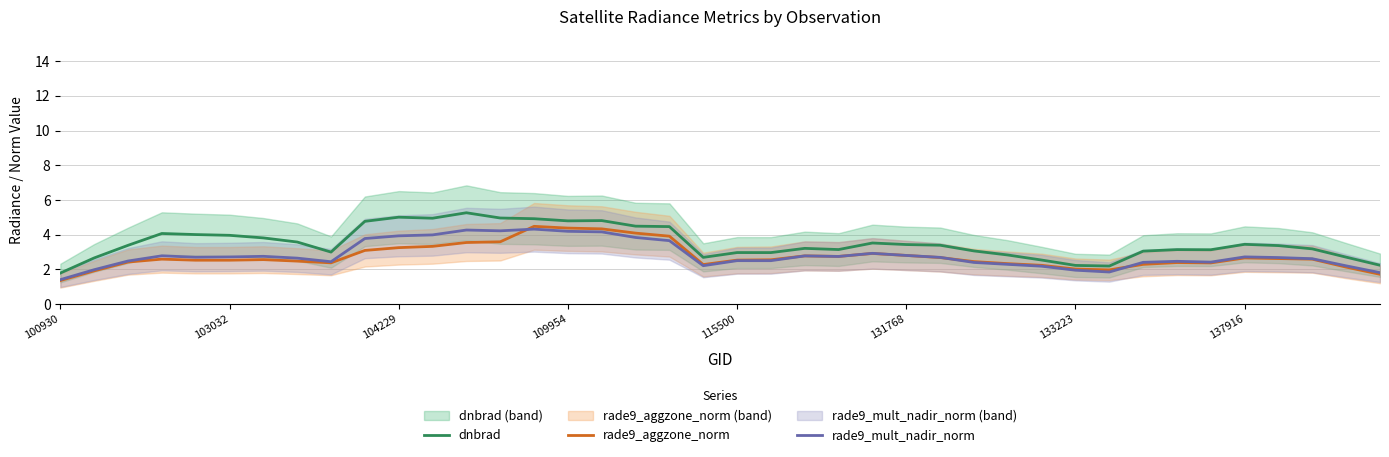

How many data points in rade9_mult_nadir_norm are less than 2?

5